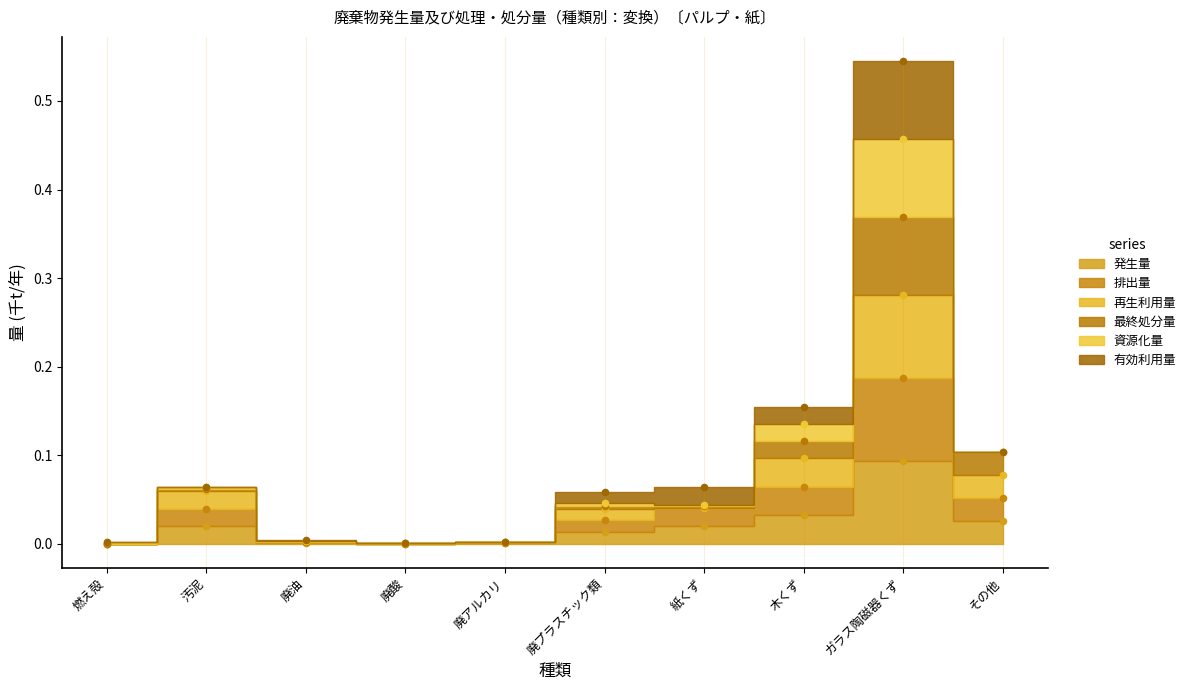

Which series reaches the minimum Y coordinate?

発生量